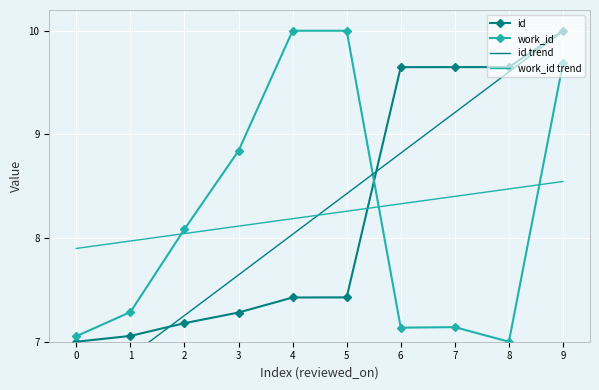

What is the highest value of the work_id series?

10.0